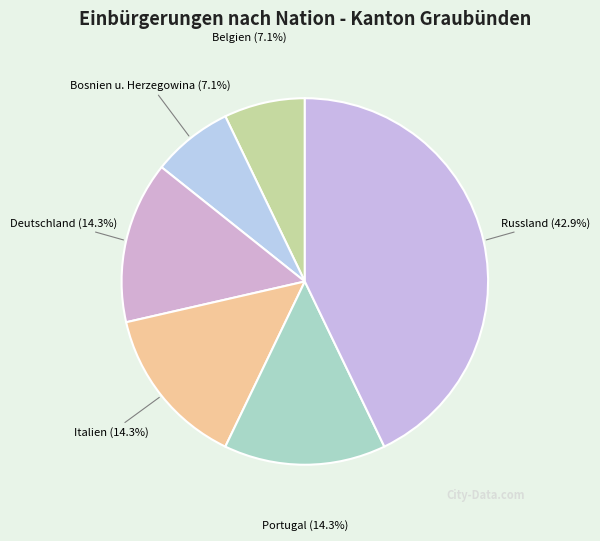

Do Italien and Belgien together represent more than half of the pie?

No